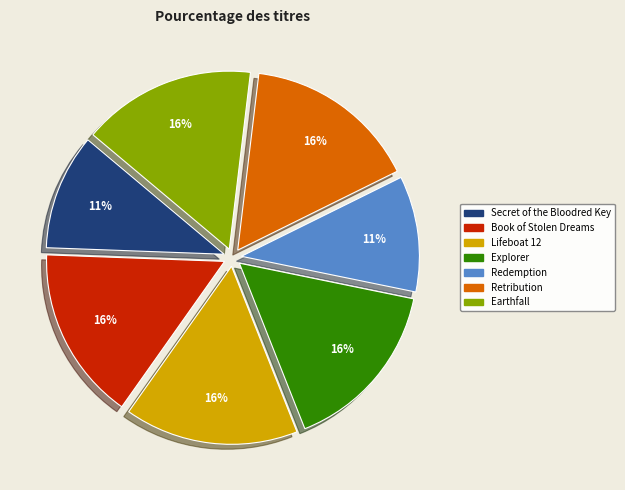

Do Book of Stolen Dreams and Secret of the Bloodred Key together represent more than half of the pie?

No